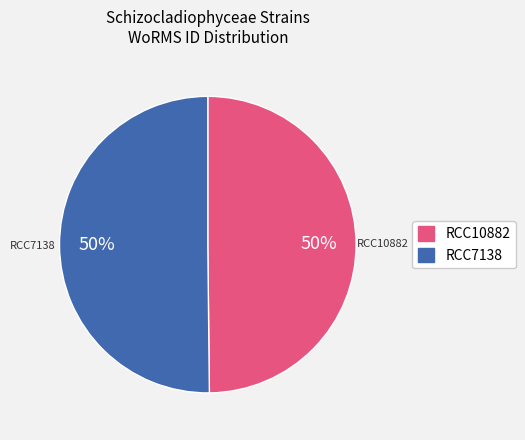

To the nearest percent, what percentage of the pie is RCC10882?

50%